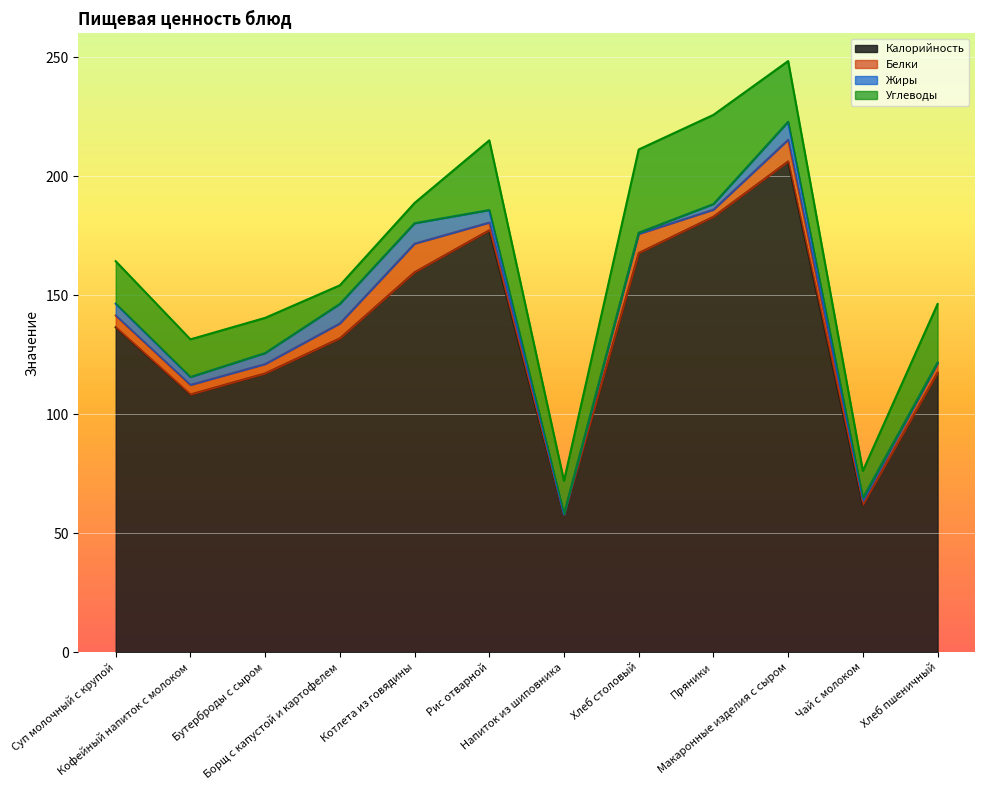

What is the label of the 4th point from the right?

Пряники